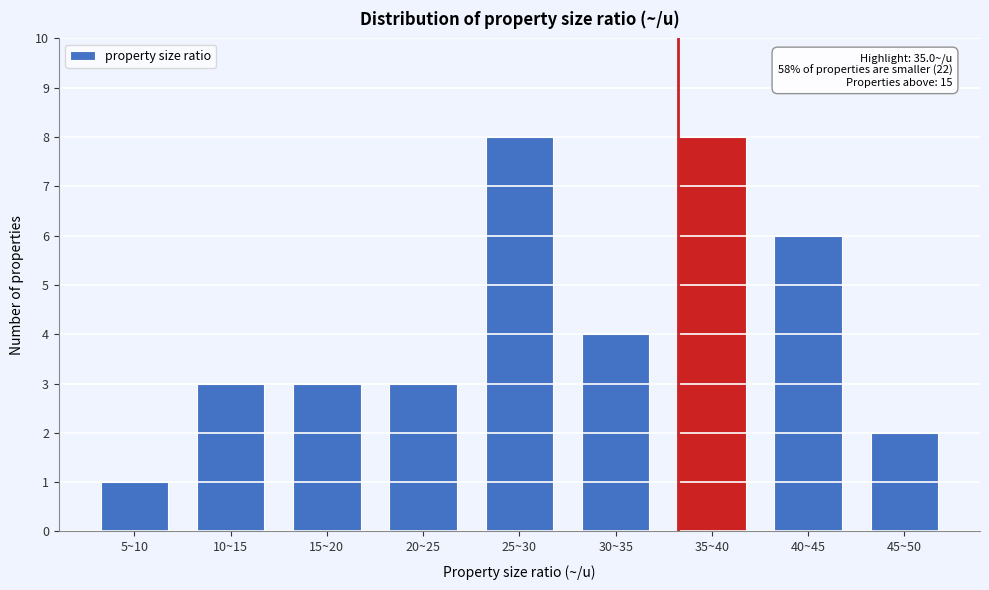

Reading left to right, list all the values displayed in this chart.

5~10=1	10~15=3	15~20=3	20~25=3	25~30=8	30~35=4	35~40=8	40~45=6	45~50=2